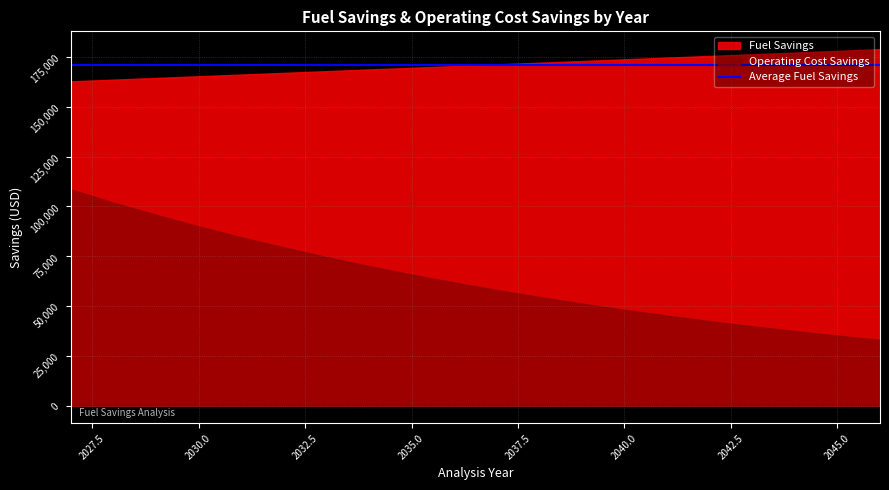

Reading right to left, extract all data points from this chart.

Fuel Savings: 2046=178985.5	2045=178135.0	2044=177284.6	2043=176434.1	2042=175583.6	2041=174733.2	2040=173882.7	2039=173032.2	2038=172181.7	2037=171331.3	2036=170480.8	2035=169630.3	2034=168779.9	2033=167929.4	2032=167078.9	2031=166228.4	2030=165378.0	2029=164527.5	2028=163677.0	2027=162826.6
Operating Cost Savings: 2046=32977.9	2045=35118.7	2044=37397.6	2043=39823.5	2042=42405.7	2041=45154.4	2040=48080.0	2039=51194.0	2038=54508.3	2037=58035.8	2036=61790.1	2035=65785.6	2034=70037.6	2033=74562.7	2032=79378.0	2031=84502.1	2030=89954.7	2029=95756.5	2028=101929.8	2027=108498.2